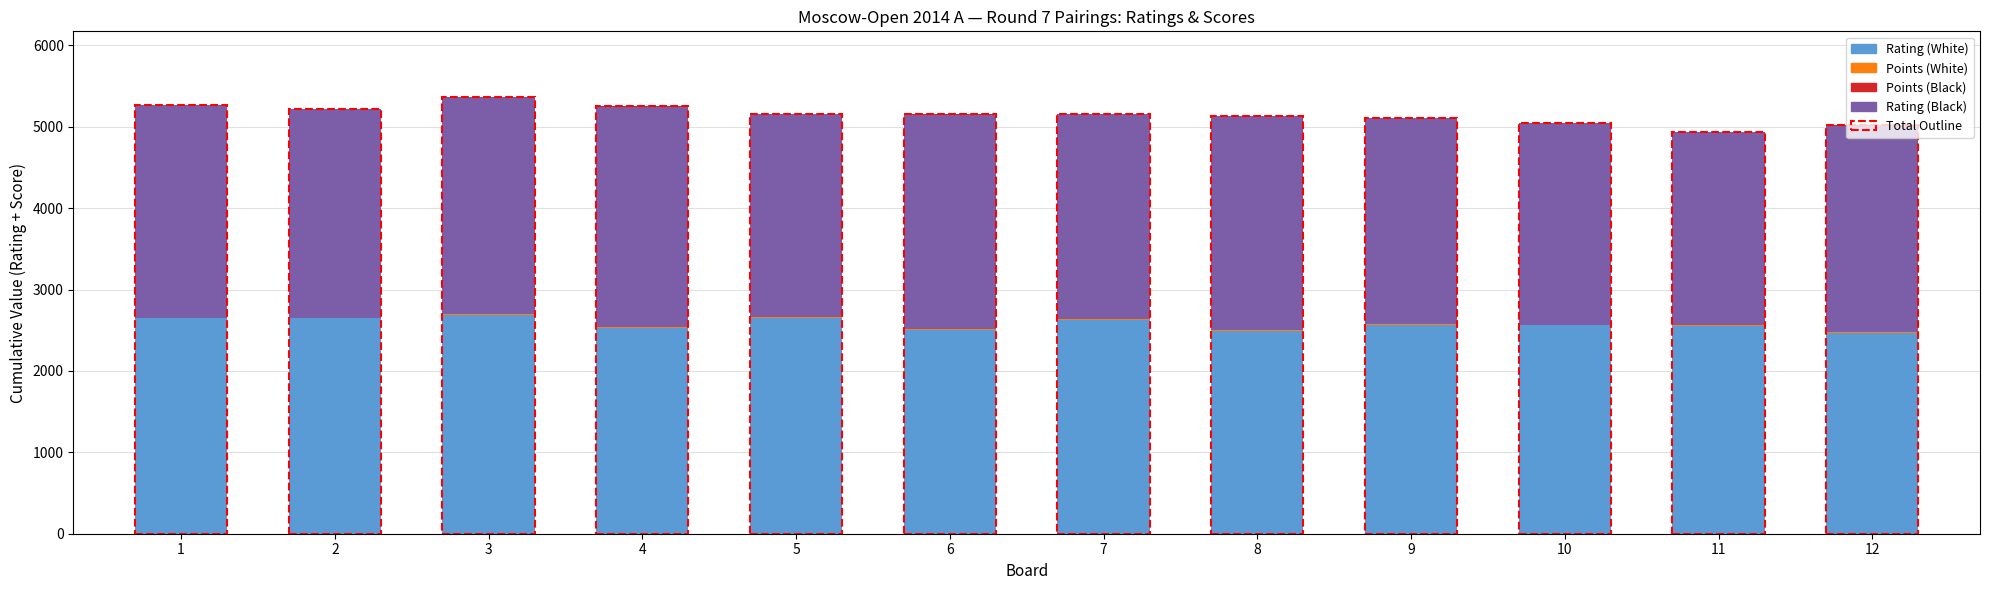

What is the sum of all Rating (White) values?

30967.0